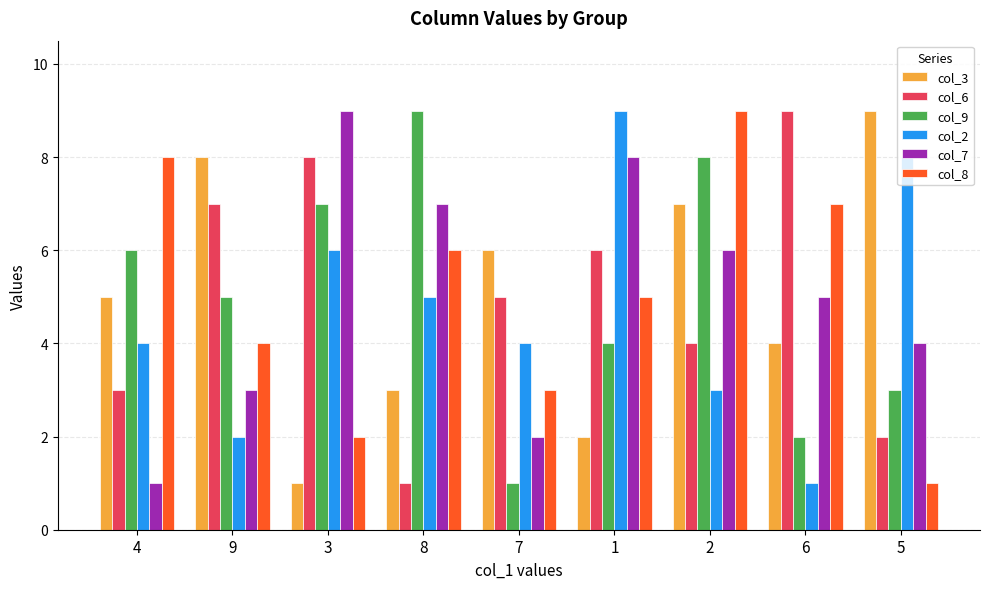

Rank the series at 2 from highest to lowest value.

col_8, col_9, col_3, col_7, col_6, col_2